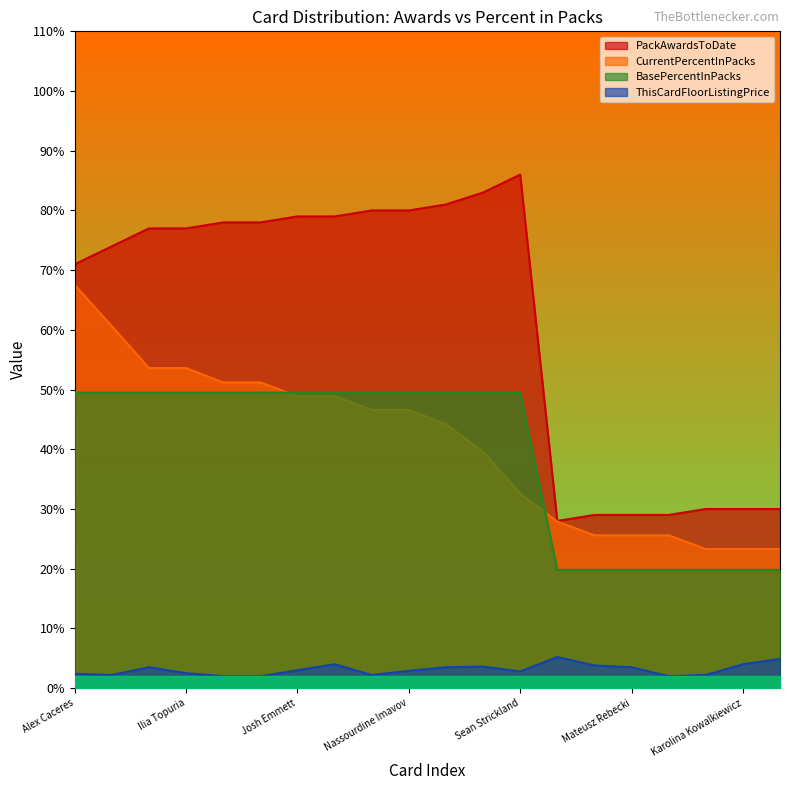

Rank the series at Andre Fialho from lowest to highest value.

ThisCardFloorListingPrice, BasePercentInPacks, CurrentPercentInPacks, PackAwardsToDate